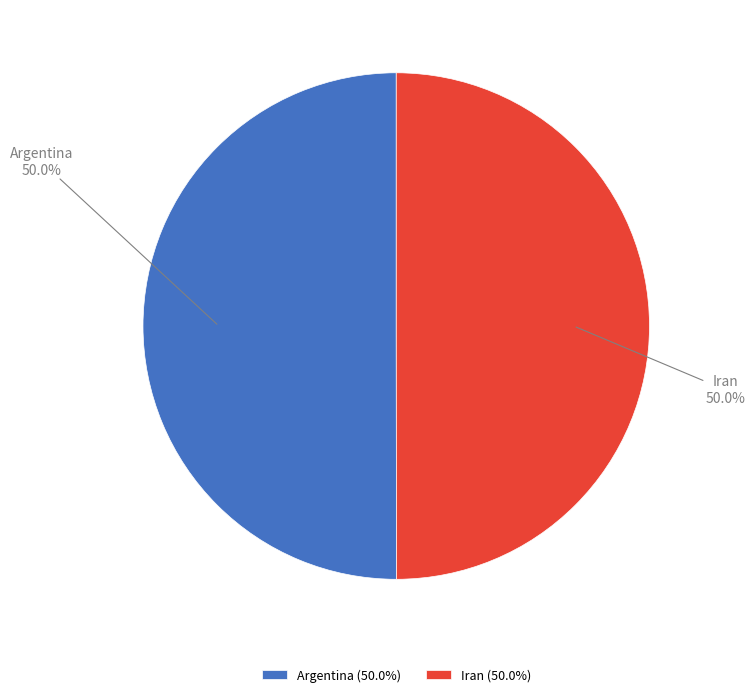

Approximately how many times larger is the value at Argentina compared to Iran?

1.0